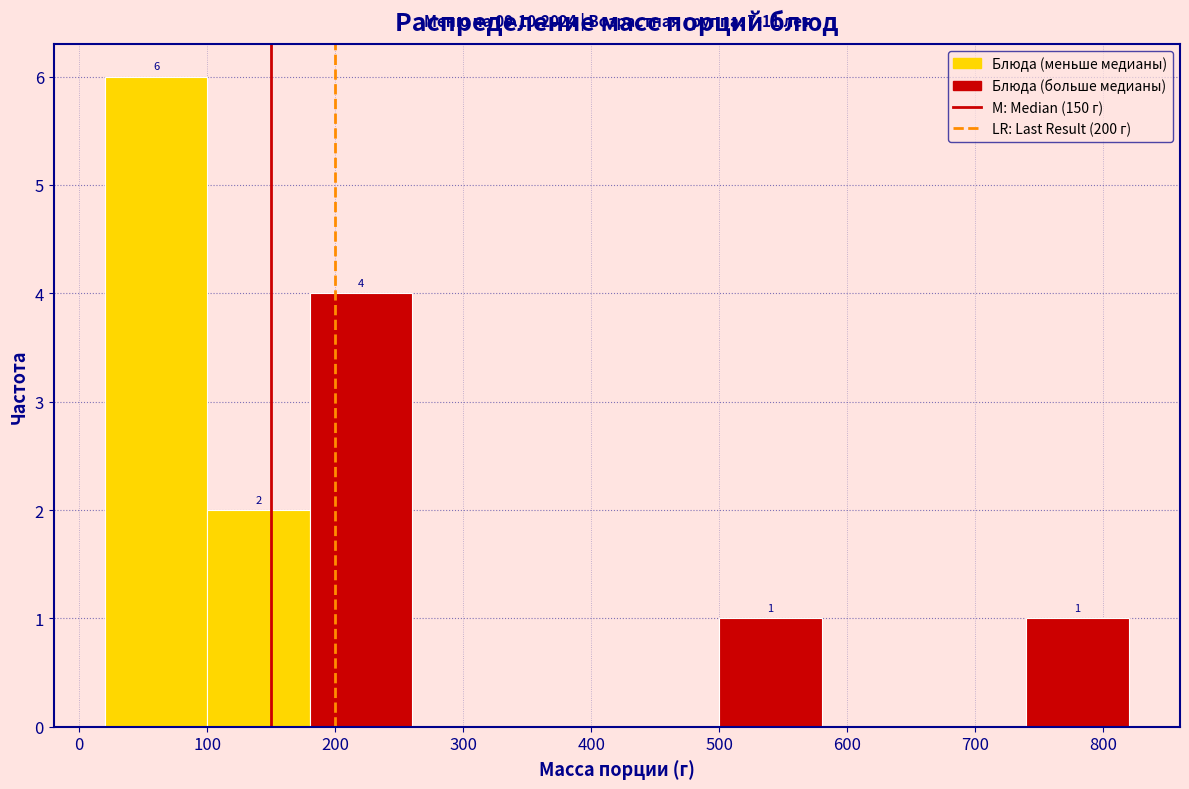

Over which range of the x-axis is the bar tallest?

20 to 100